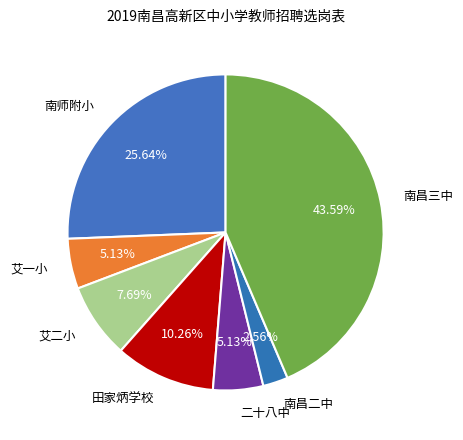

How many slices are in this pie chart?

7